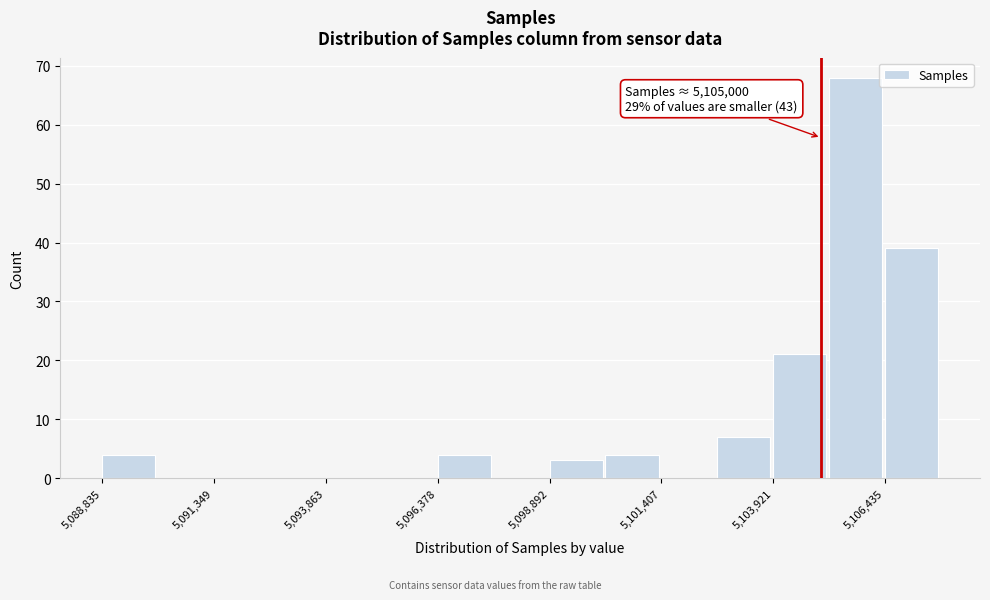

Around what value on the x-axis is the tallest bar? Give the approximate position of its centre, as read against the axis.

5106000